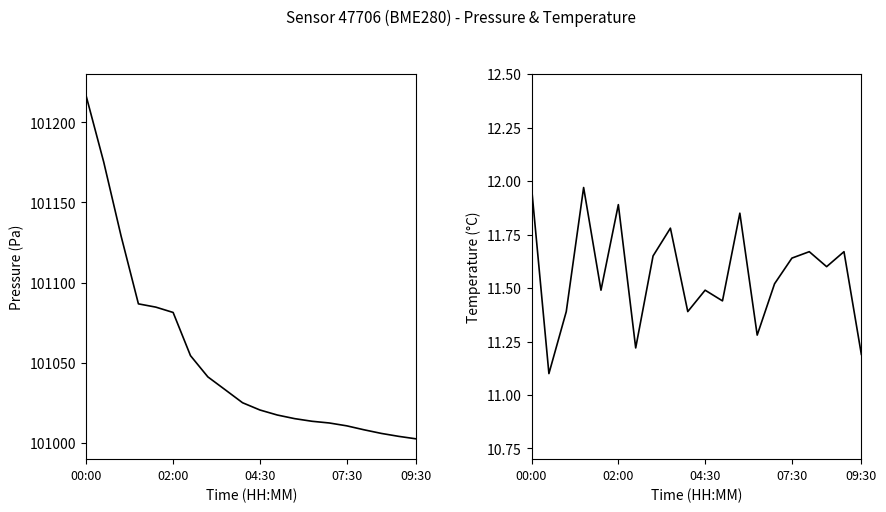

Is it true that pressure equals 161207.6 at 04:30?

False